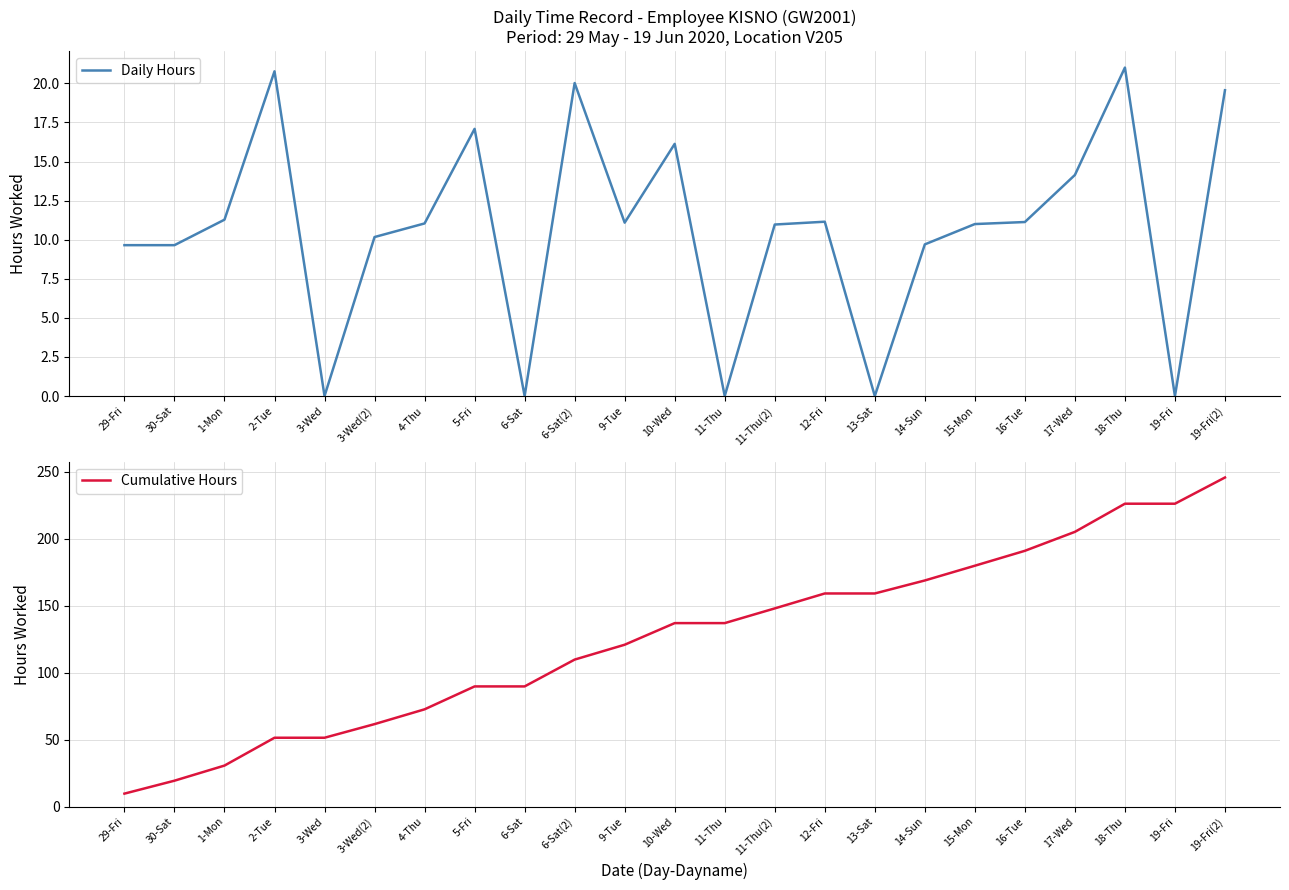

What is the maximum value shown in the chart?

245.6